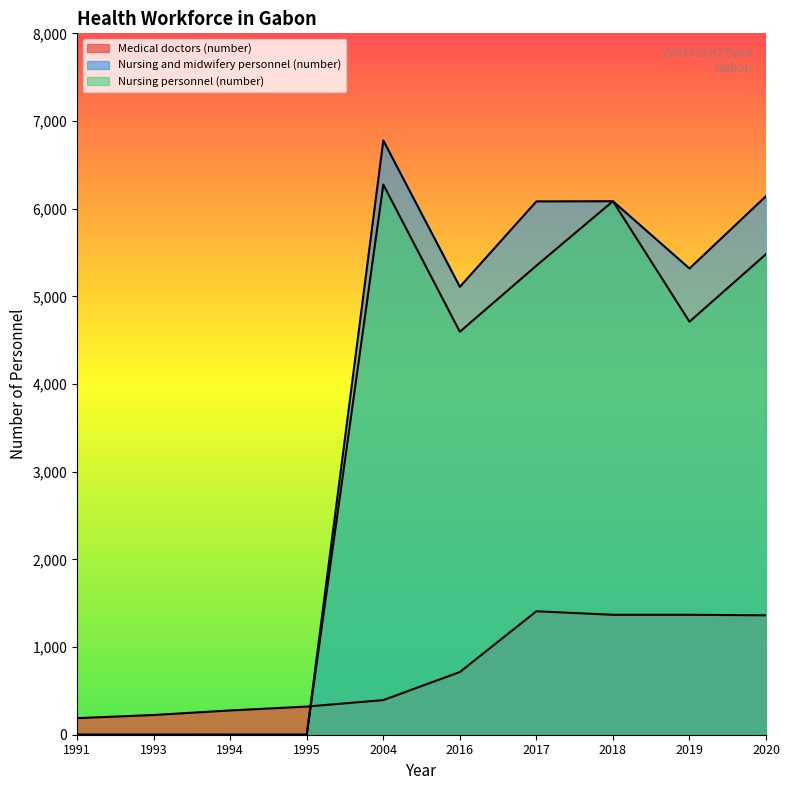

Where do Nursing personnel (number) and Medical doctors (number) first cross each other?

1995 and 2004